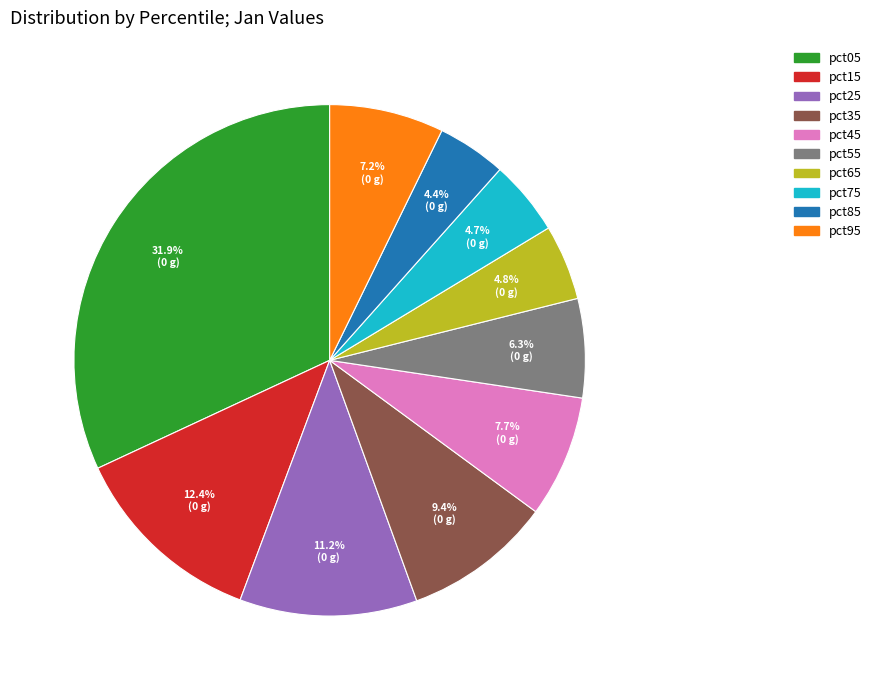

What is the largest slice in the pie chart?

pct05